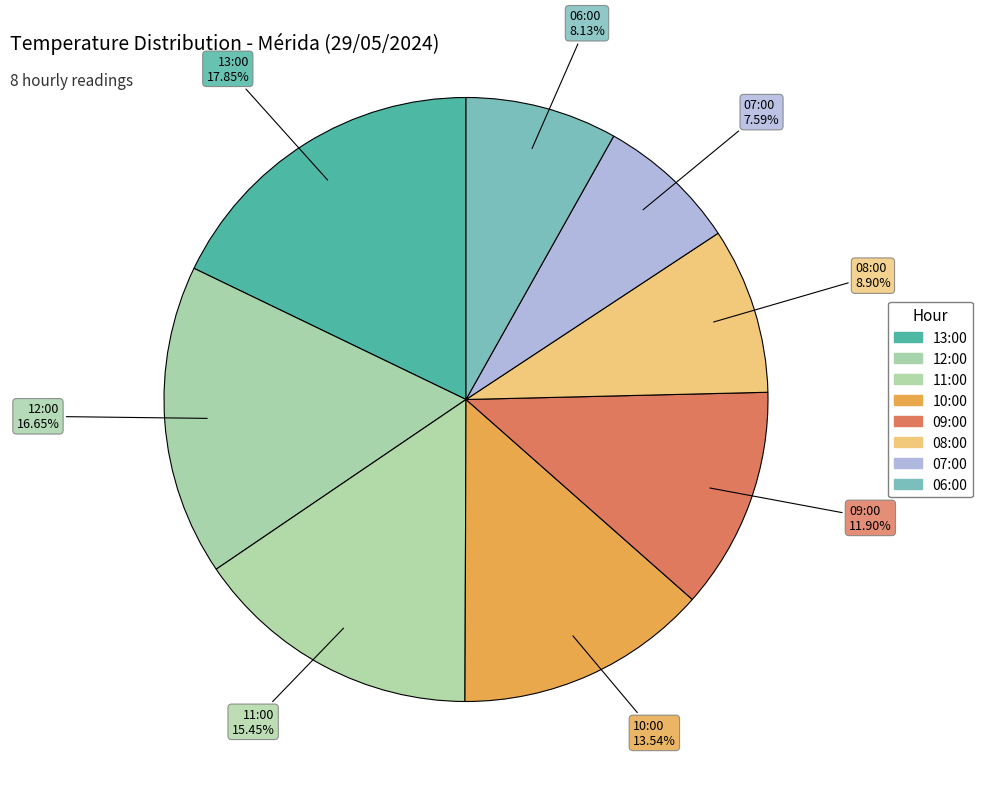

Count the number of slices in the pie.

8